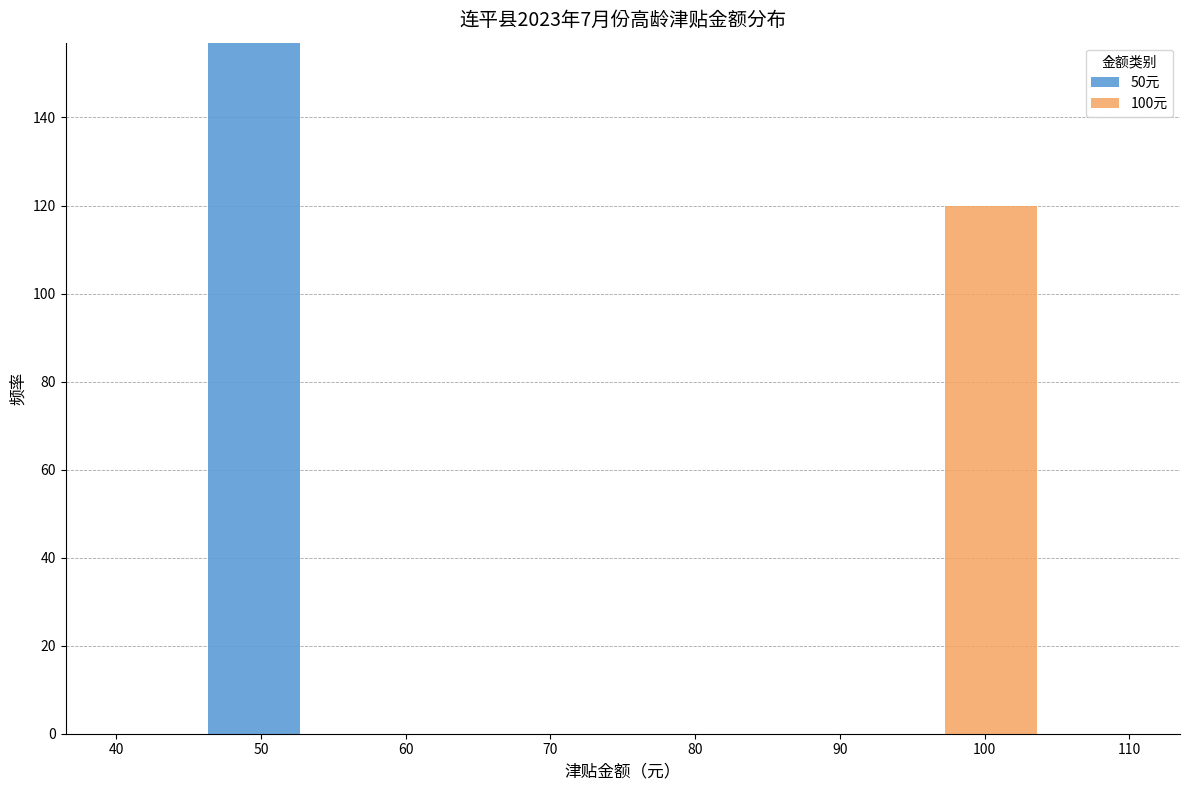

Which range on the x-axis has the tallest stacked bar (by total height)?

46 to 53